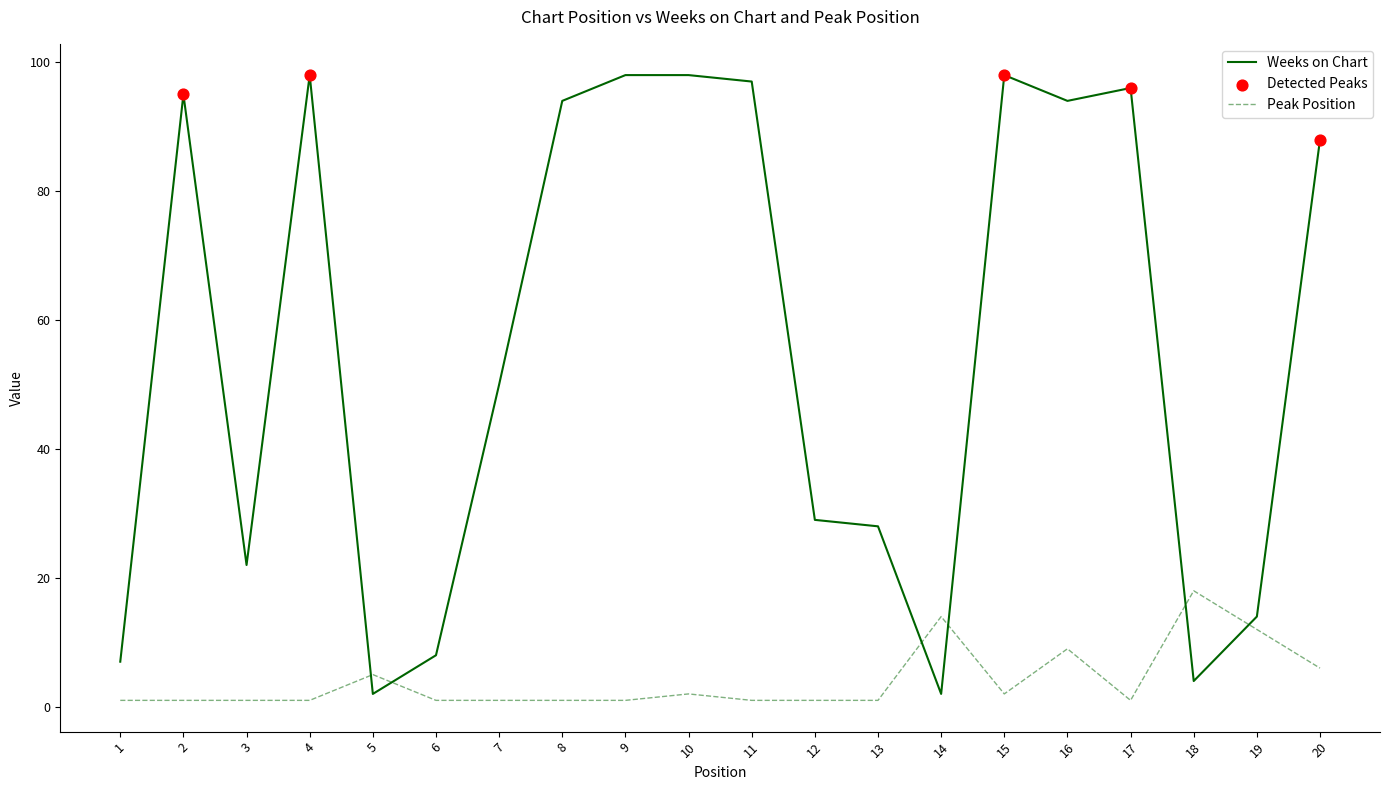

Which series has the largest total across all categories?

Weeks on Chart